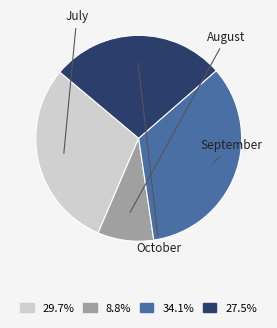

Combined, do 27.5% and 29.7% account for over 50%?

Yes